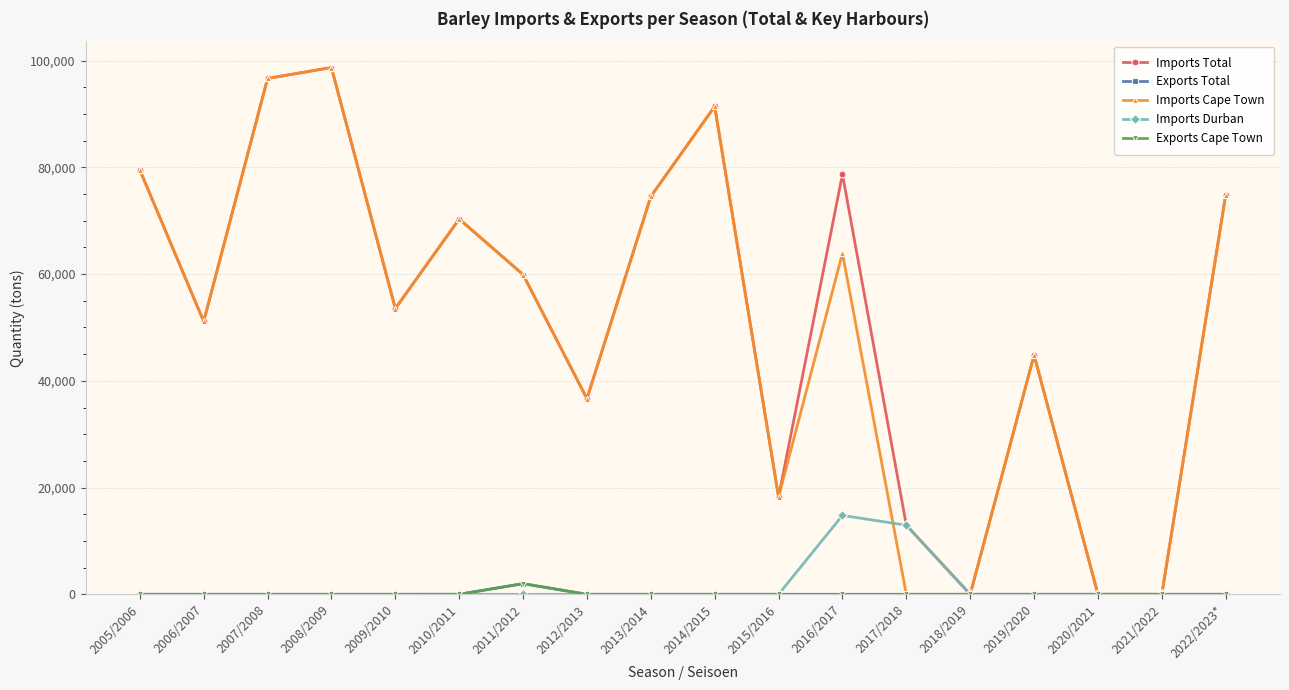

Is this an area chart (filled region under the line)?

No